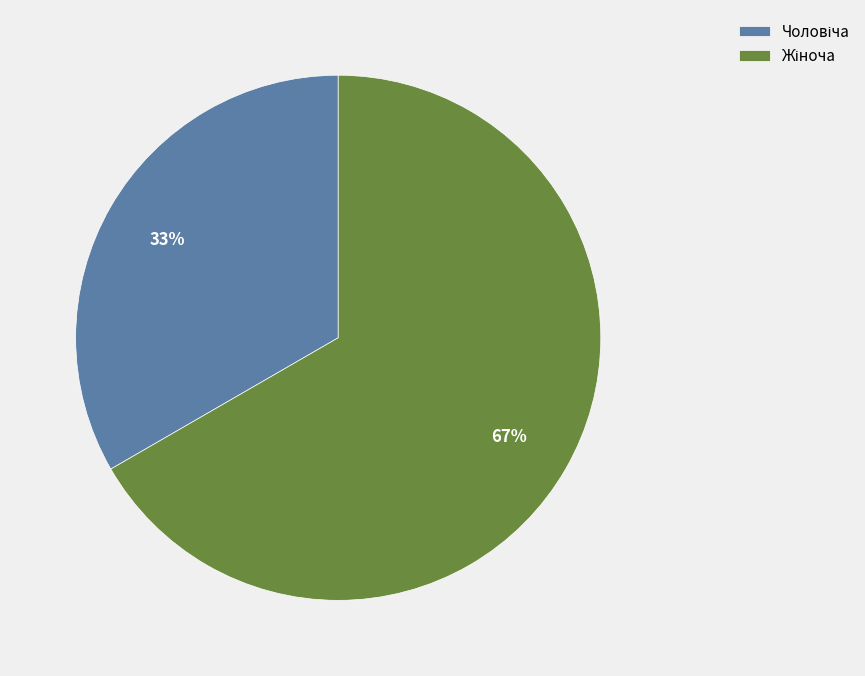

Is there any slice that represents more than half of the pie?

Yes